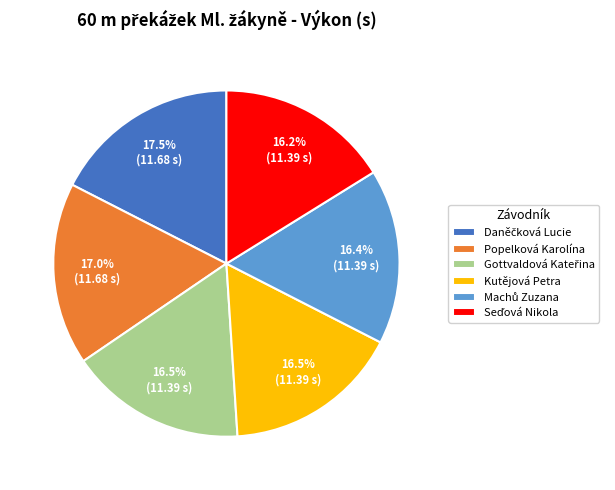

Is there any slice that represents more than half of the pie?

No